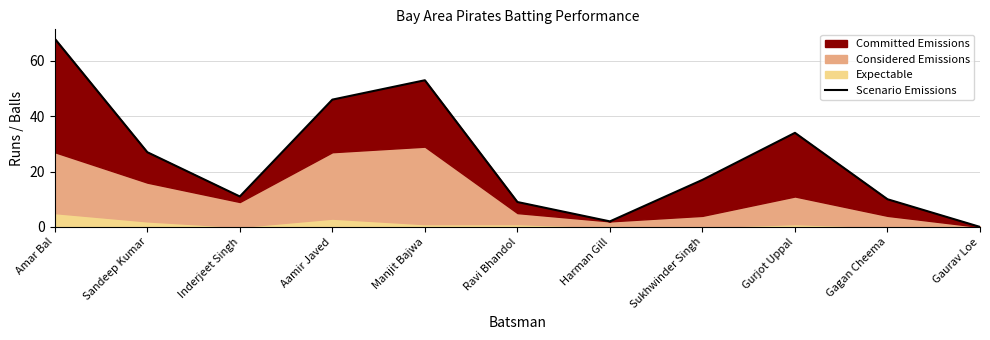

Which category has the lowest value across all series?

Gaurav Loe